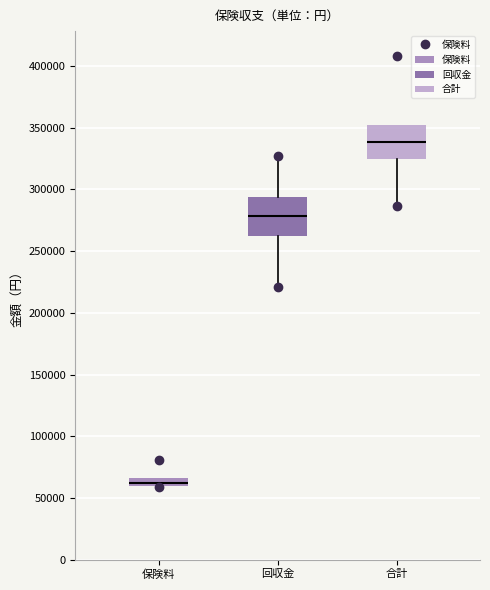

Where is the upper edge of the box for 保険料 on the y-axis? The values are not printed on the chart, so give them approximately, as read against the axis.

65000